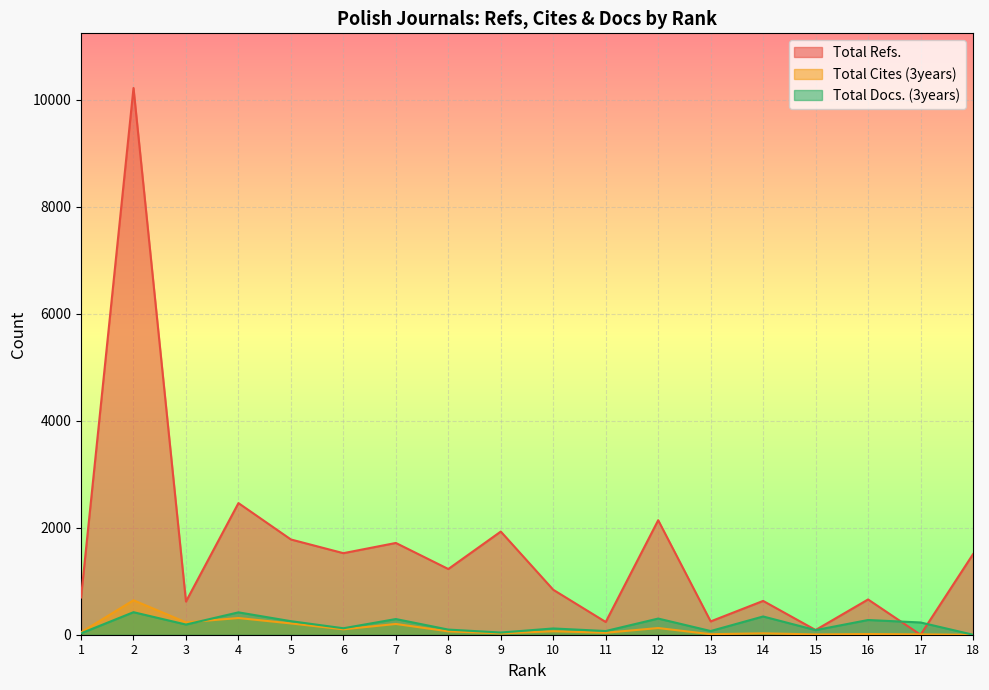

True or false: Total Cites (3years) and Total Refs. intersect in this chart.

True